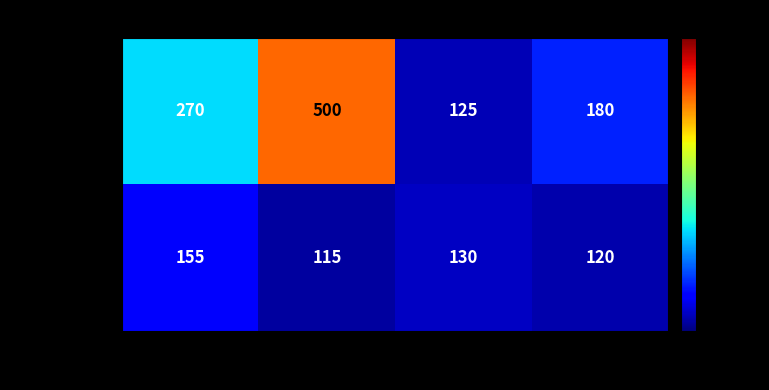

Which series changed the most between 2013 and 2012?

eL_speed(u)